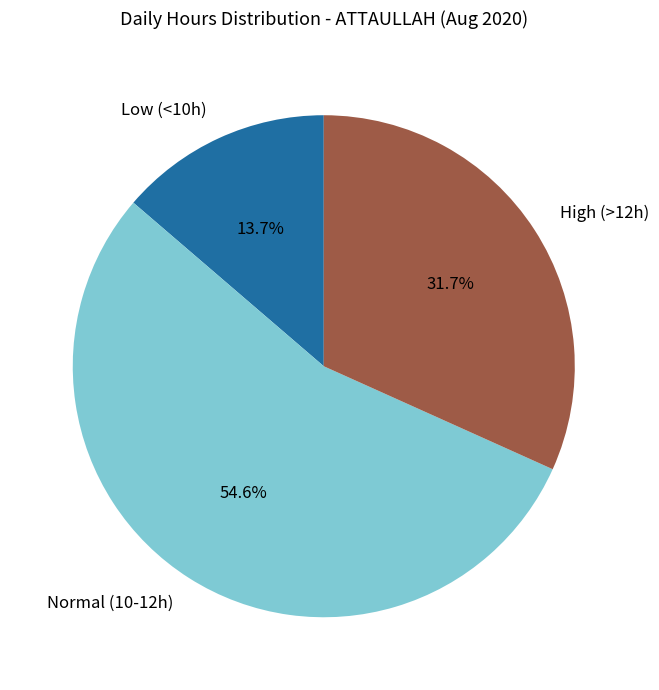

Combined, what portion of the pie is Low (<10h) and High (>12h)?

45.4%